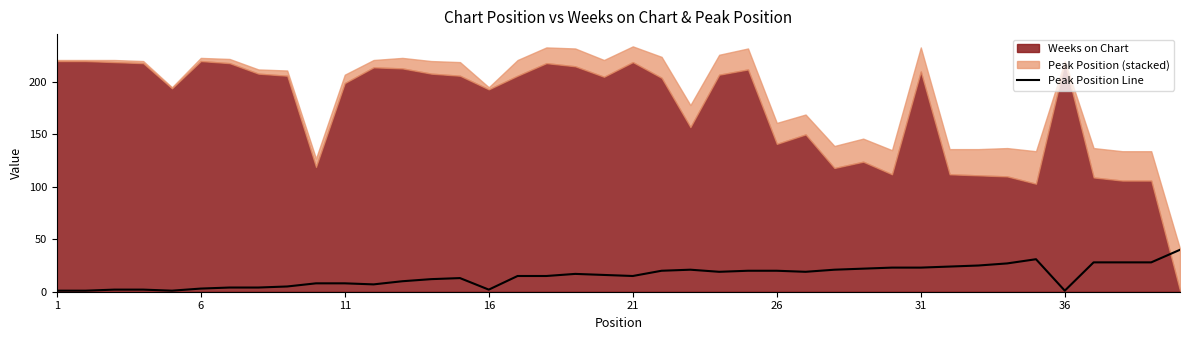

True or false: Peak Position Line has a value of 7 at 21.

False